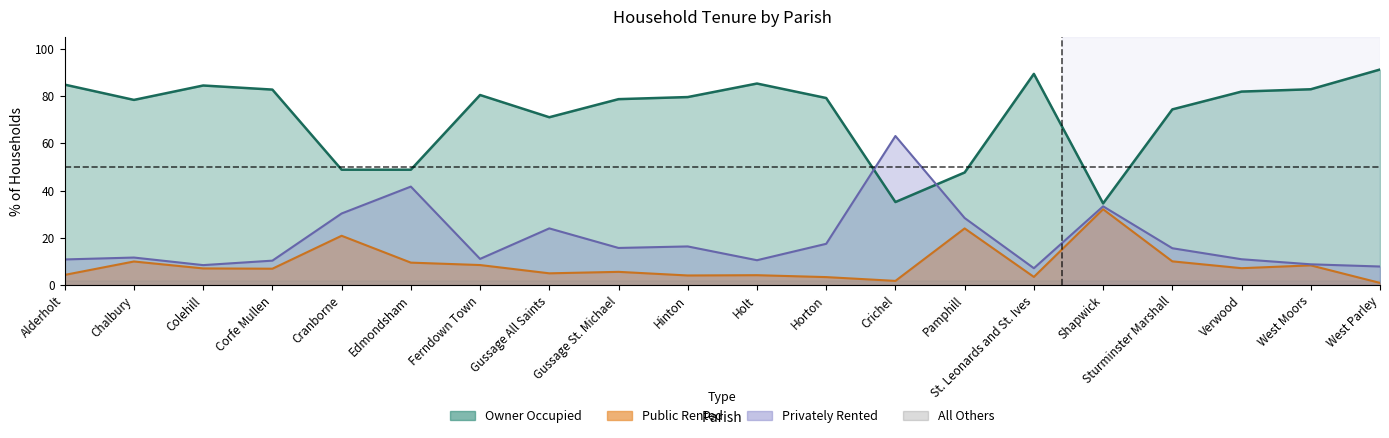

What is the difference between the privately_rented values at Ferndown Town and Pamphill?

17.3